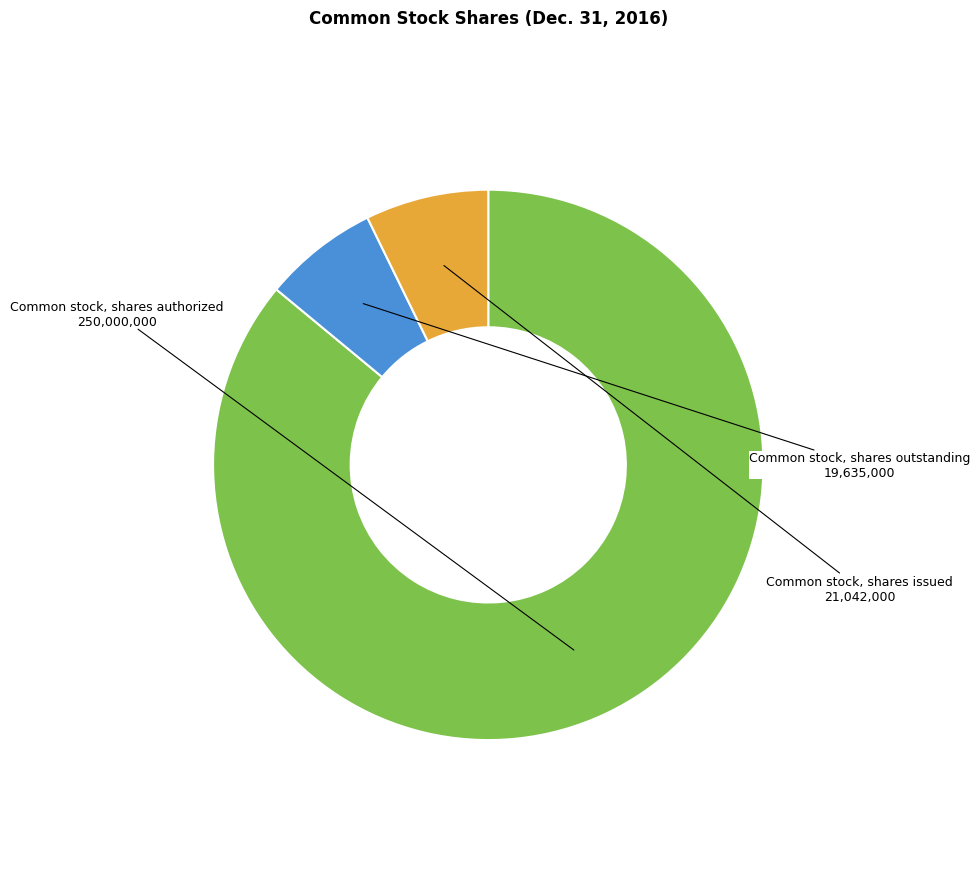

Which slice represents more than half of the pie?

Common stock, shares authorized